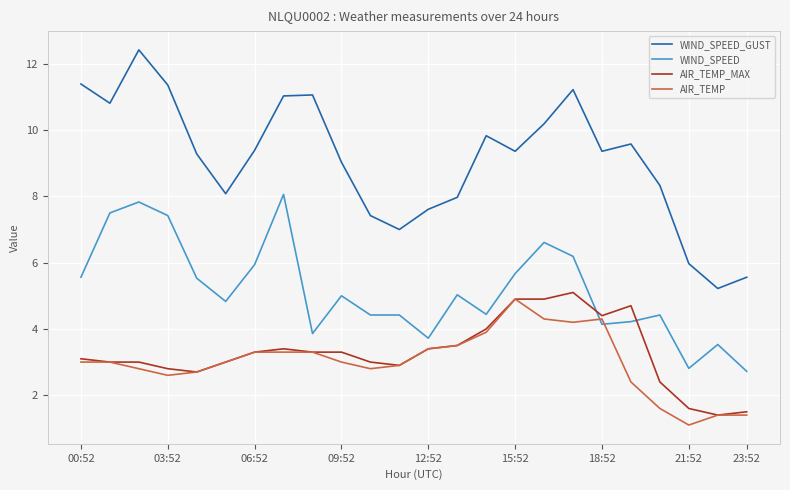

Is this an area chart (filled region under the line)?

No